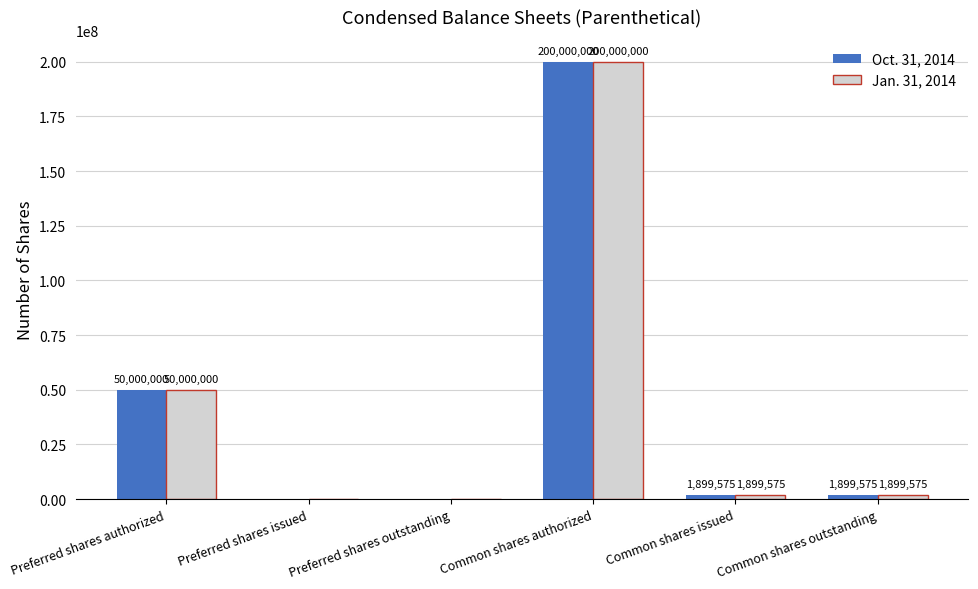

The Oct. 31, 2014 series shows 118769534 at Preferred shares outstanding. True or false?

False